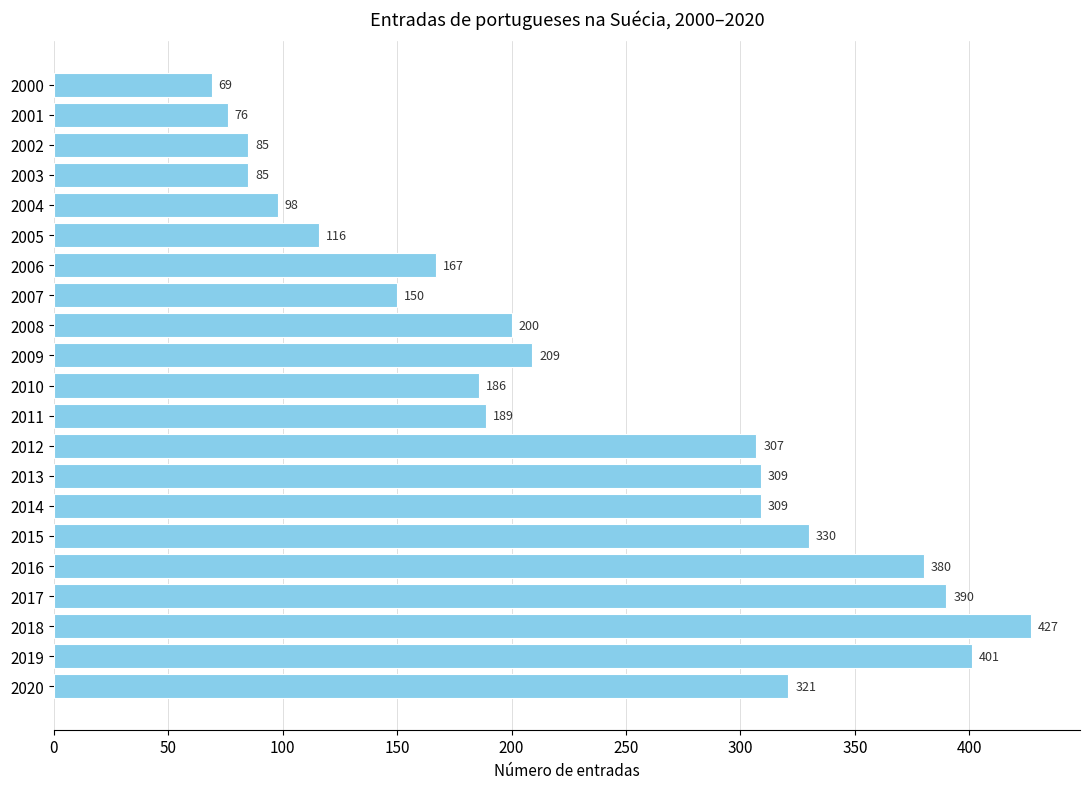

What is the value of the 11th bar from the top?

186